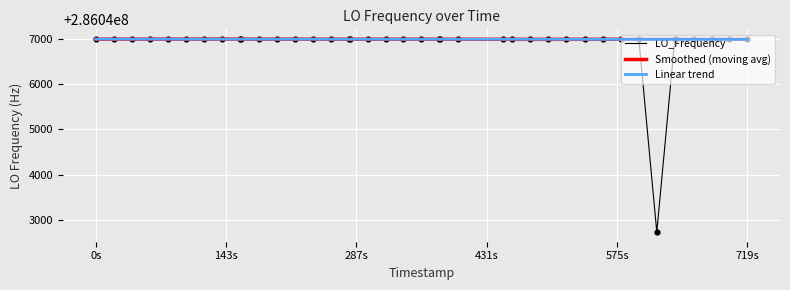

Which series contains the highest Y value?

LO_Frequency